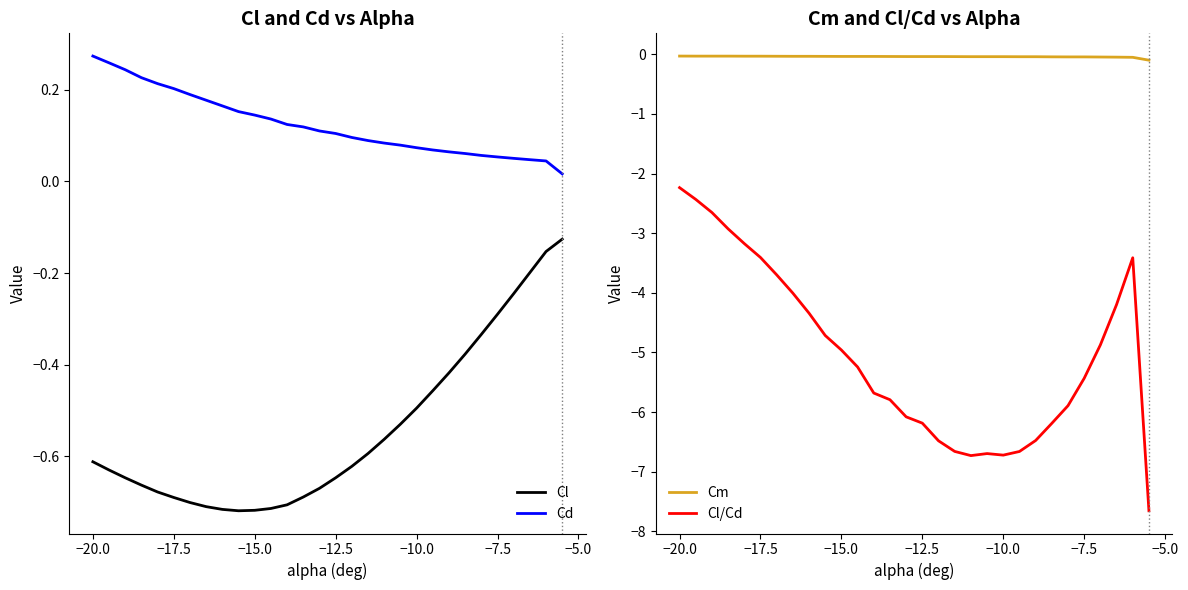

Does the chart display data point markers on the line(s)?

No